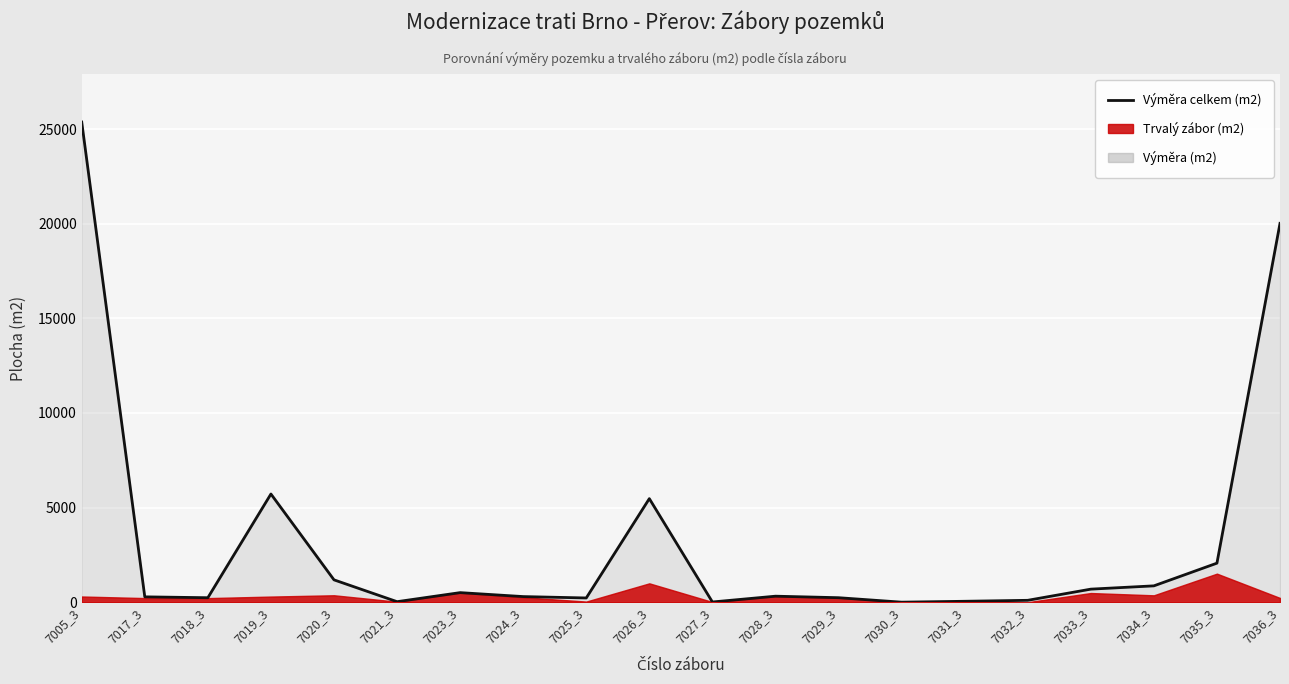

What is the value of the 11th point from the left?

13